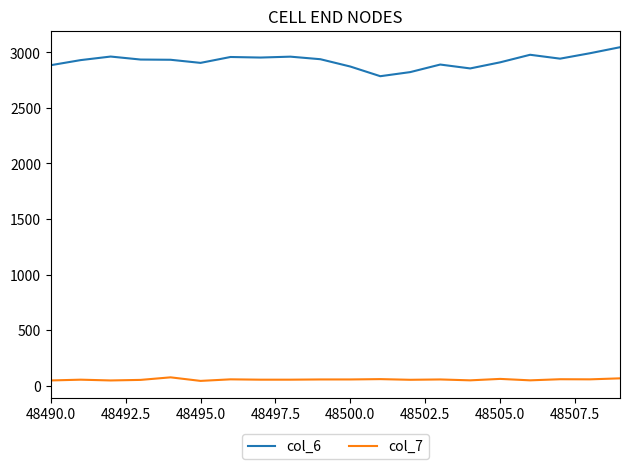

Which series has the widest spread of values?

col_6